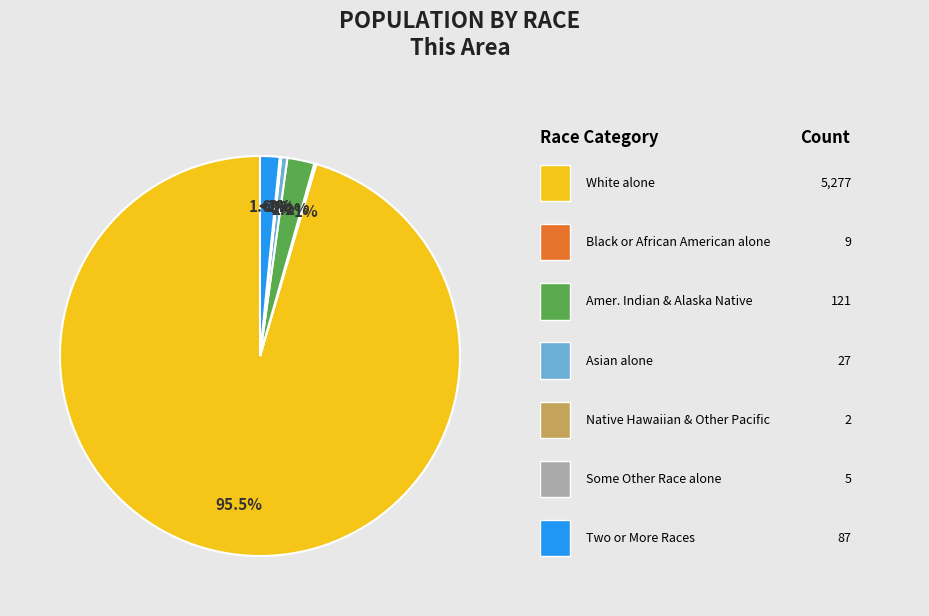

To the nearest percent, what percentage of the pie is White alone?

95%